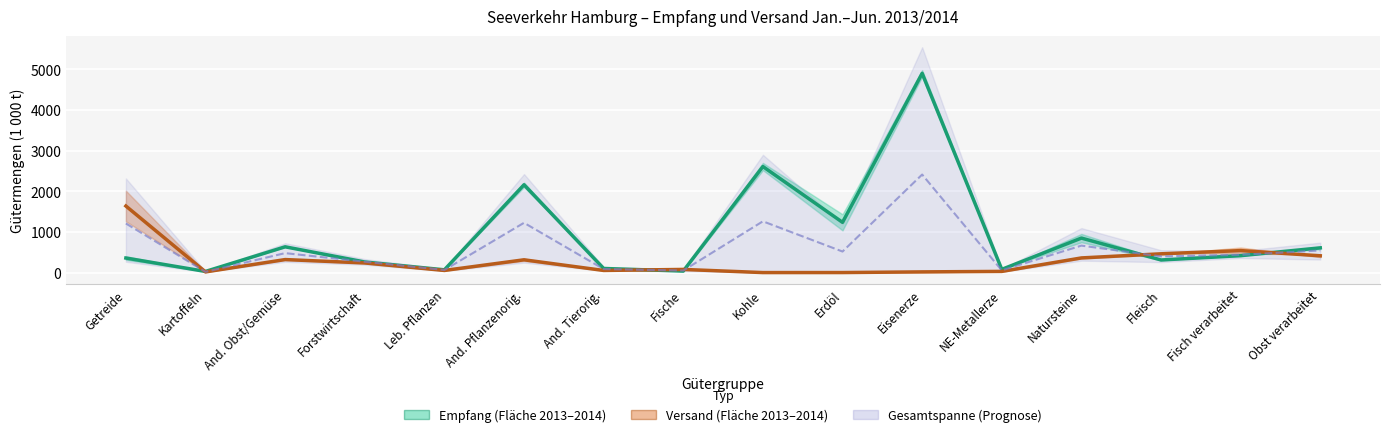

What is the difference between the highest and lowest values at Forstwirtschaft?

23.5